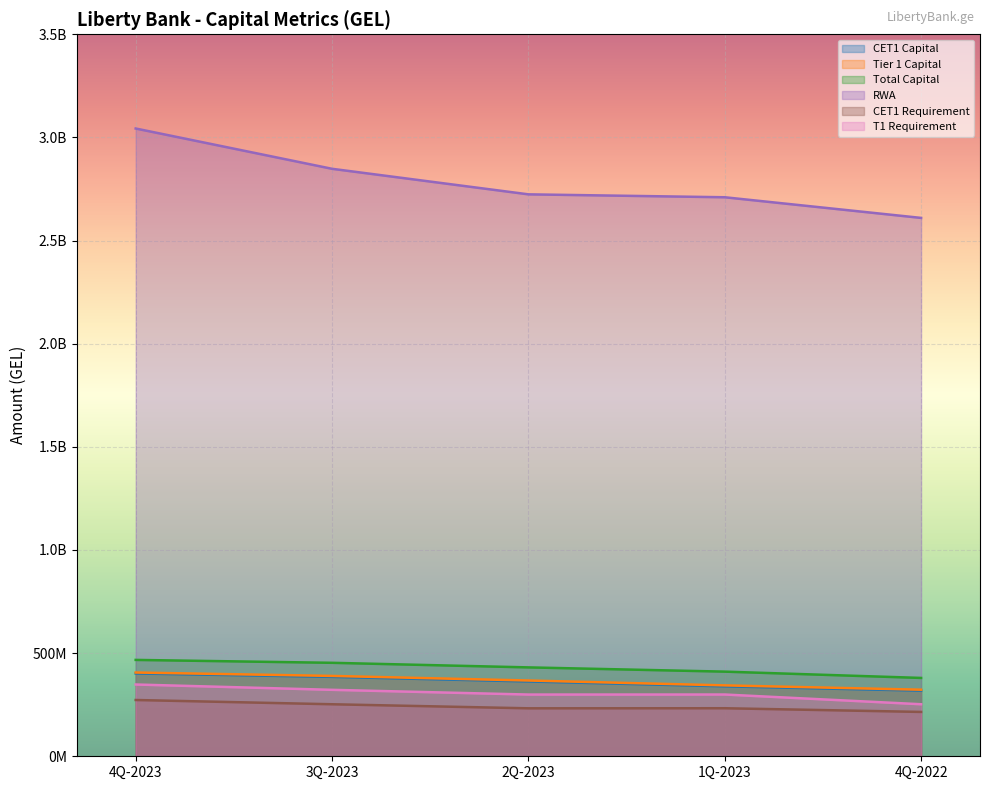

Between 4Q-2023 and 4Q-2022, which series saw the biggest shift?

RWA